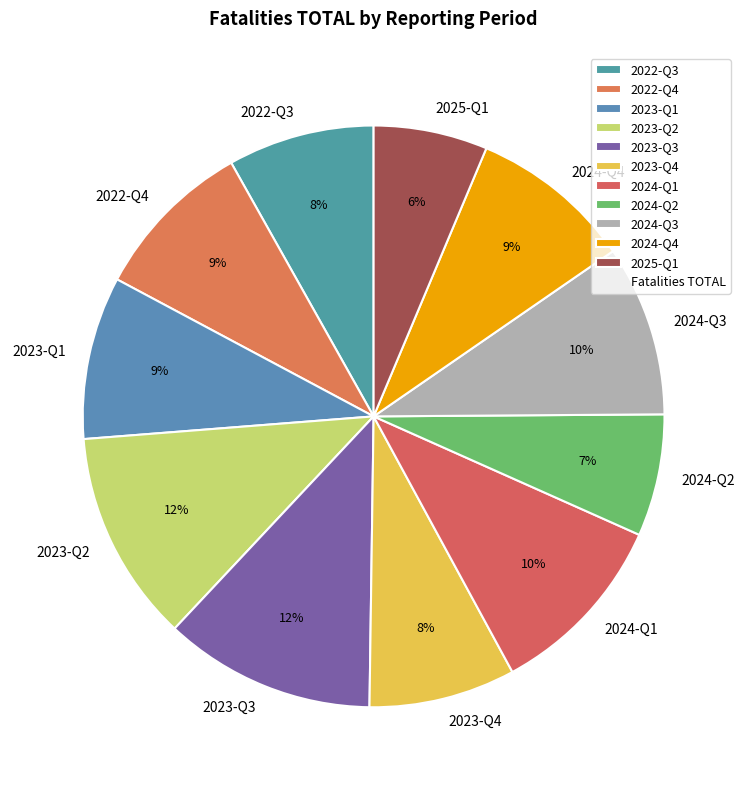

The 2024-Q3 slice represents 20% of the pie. True or false?

False